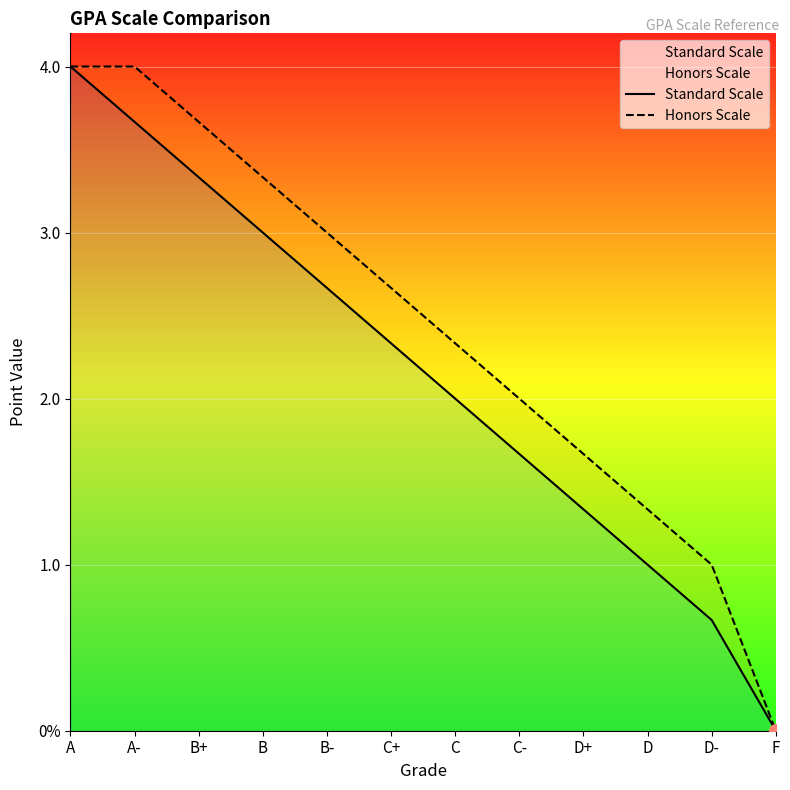

Which series changed the most between A- and D?

Standard Scale